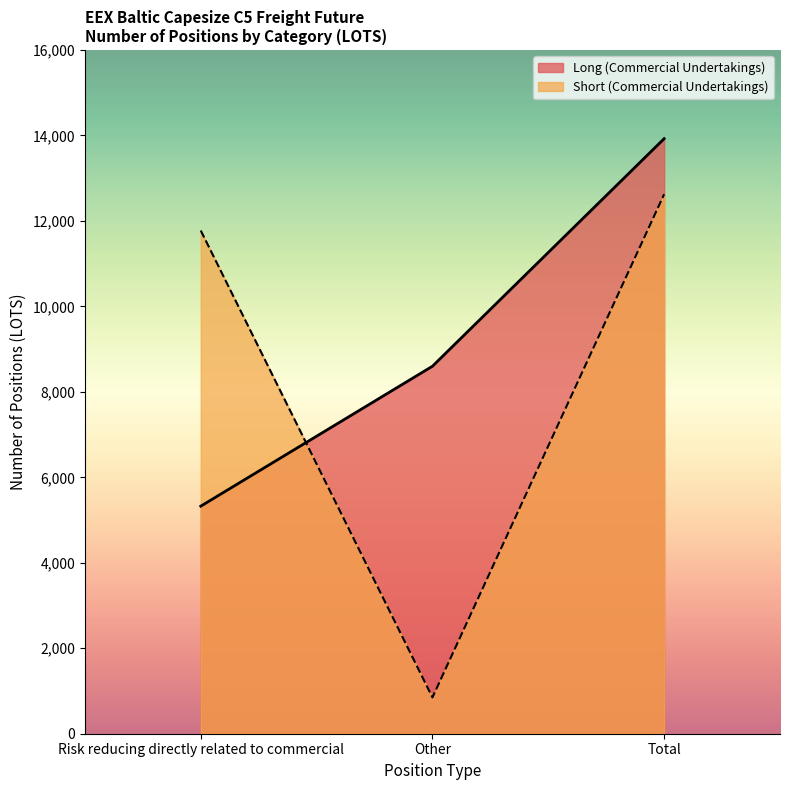

What is the label of the 1st point from the left?

Risk reducing directly related to commercial